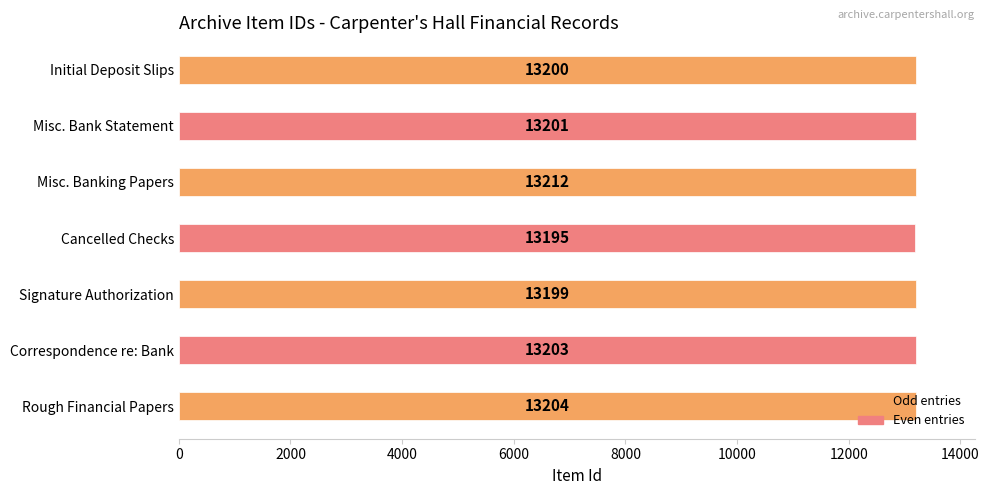

What is the difference between the values at Correspondence re: Bank and Cancelled Checks?

8